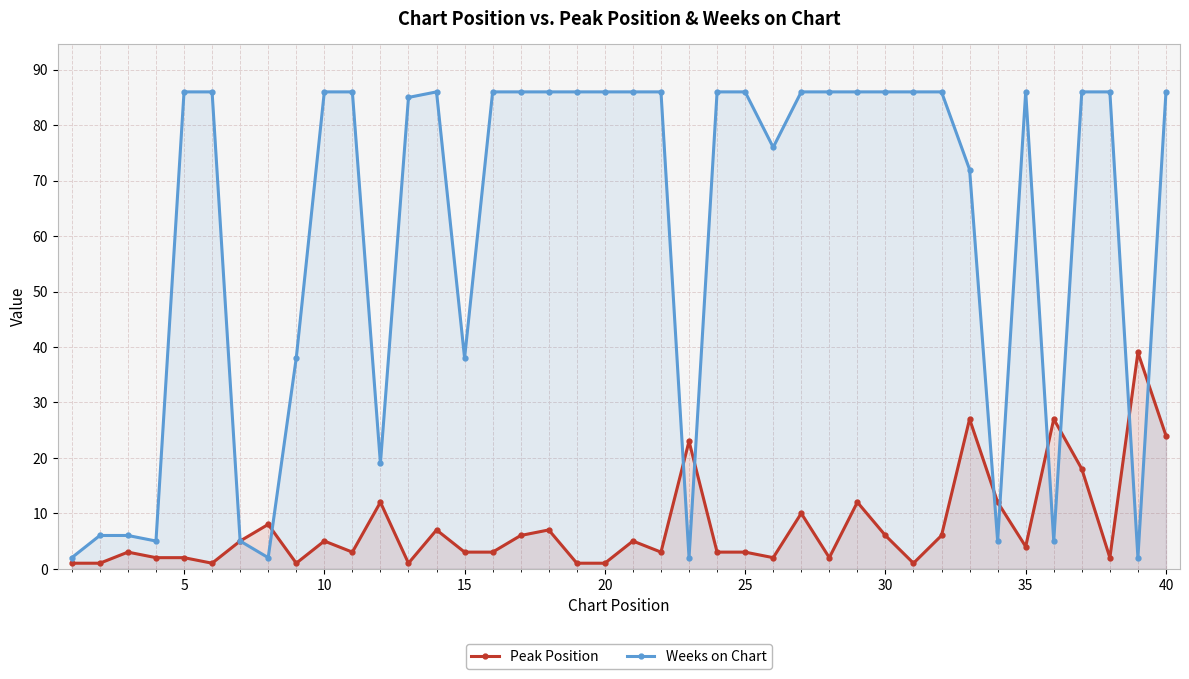

True or false: Peak Position has more than 2 interior local peaks.

True